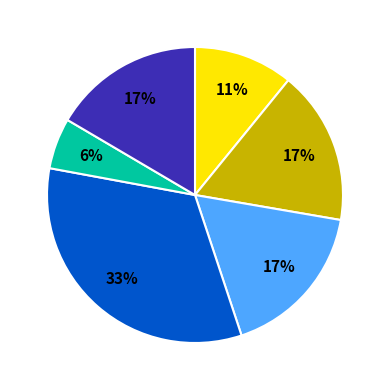

Is there a majority slice in this chart?

No